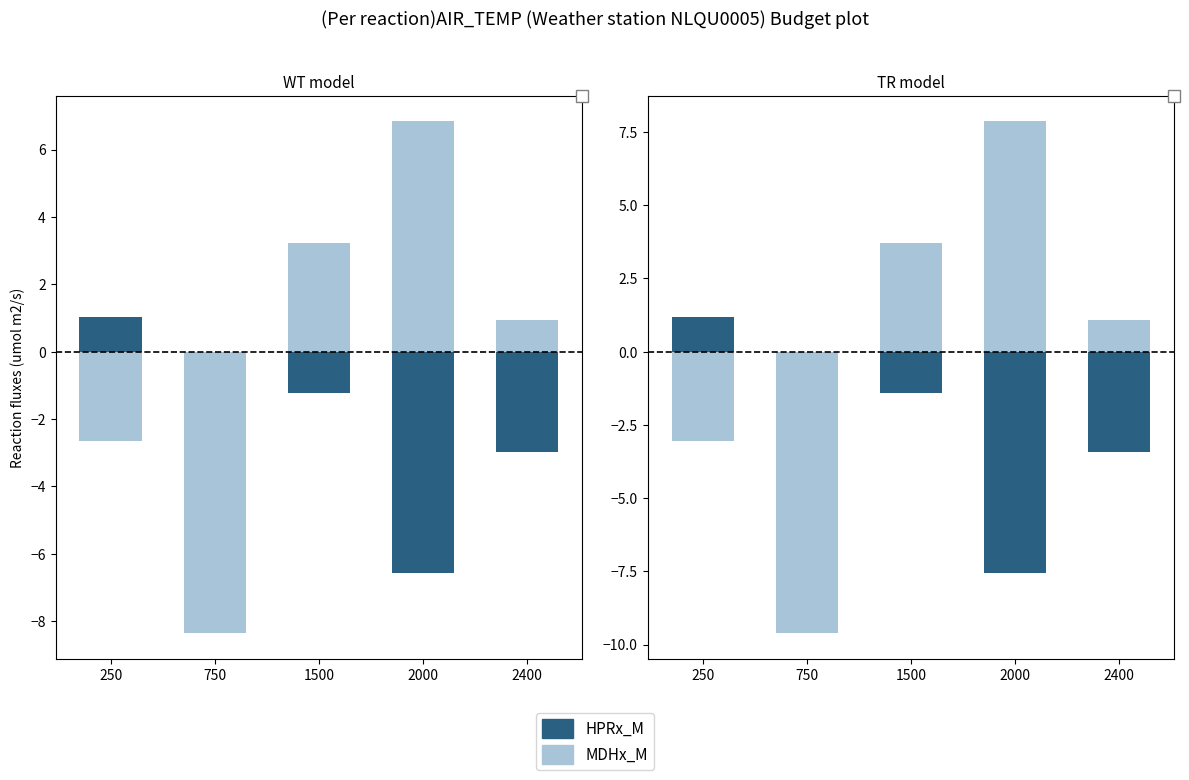

Which series has the largest total across all categories?

MDHx_M